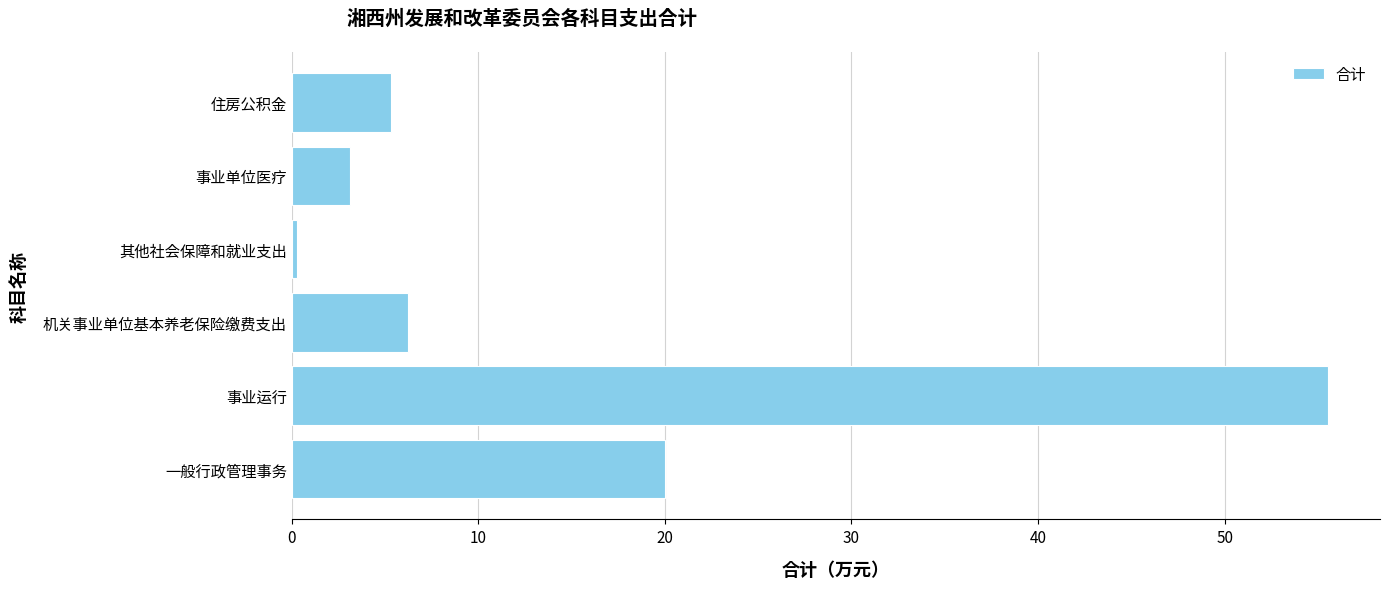

What is the sum of all values?

90.5